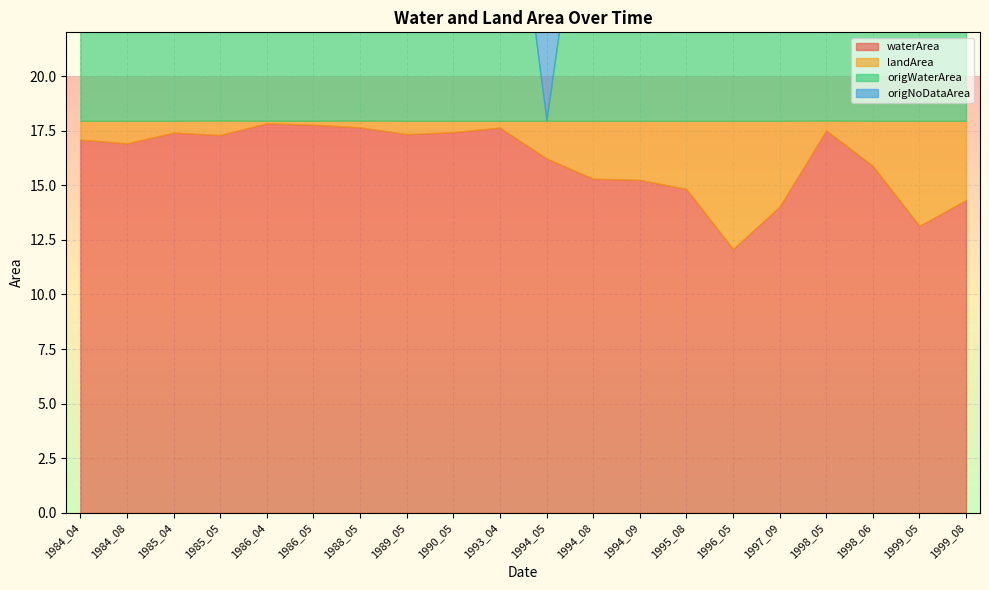

What is the sum of the origWaterArea values at 1994_09 and 1985_04?

29.6